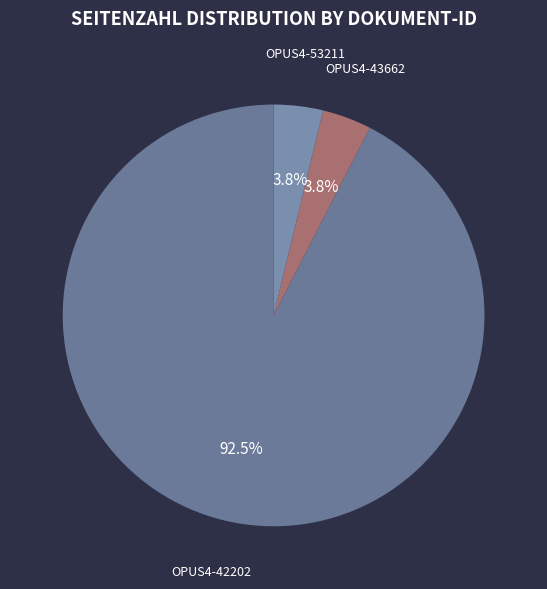

Count the number of slices in the pie.

3